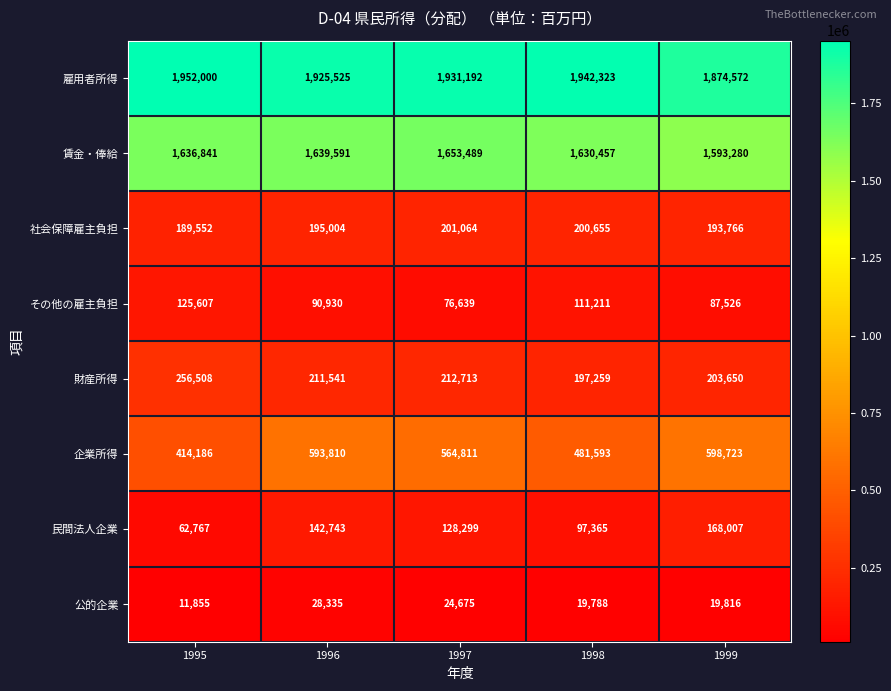

What is the smallest value displayed?

11855